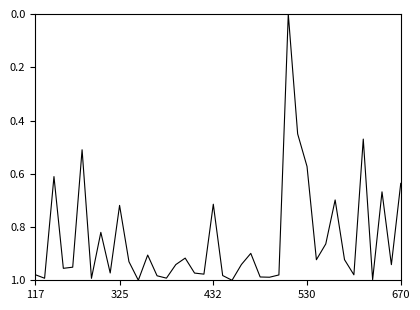

True or false: the data shows 0.5 at 325.

False